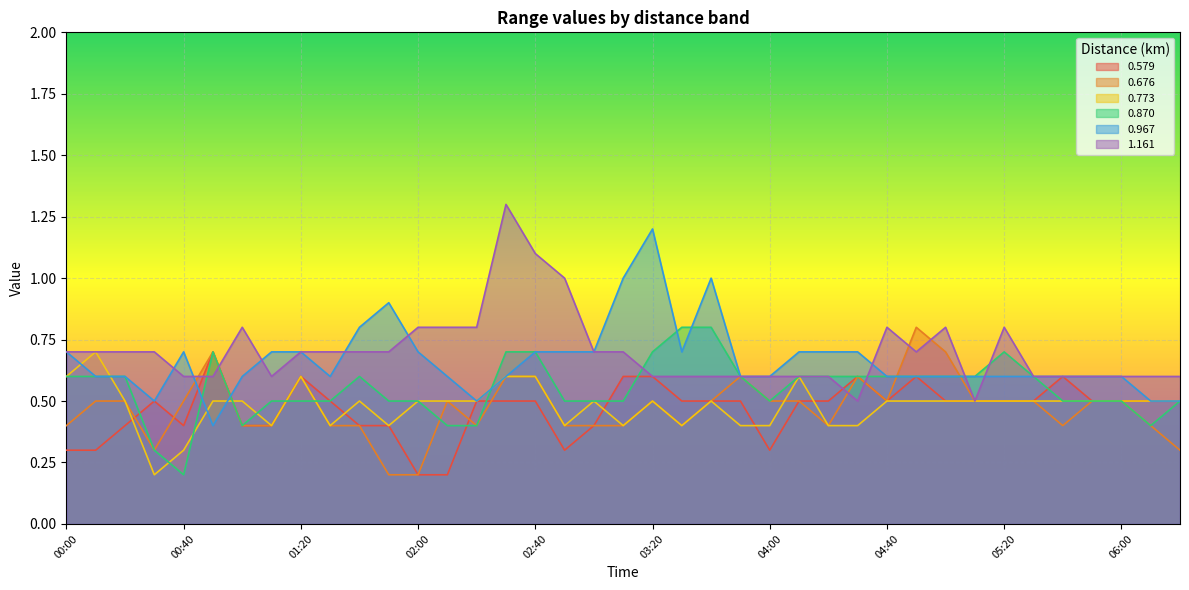

Which category has the lowest value across all series?

02:00